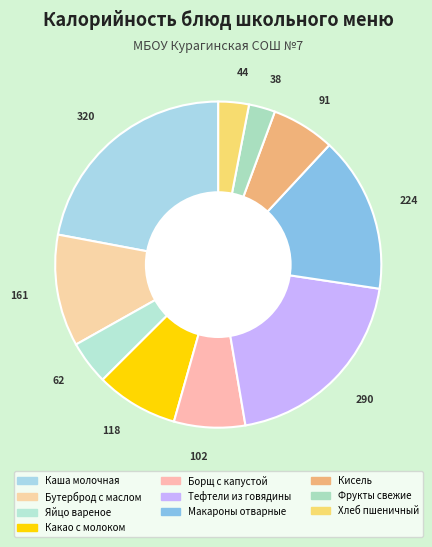

Which has a higher value, Борщ с капустой or Тефтели из говядины?

Тефтели из говядины